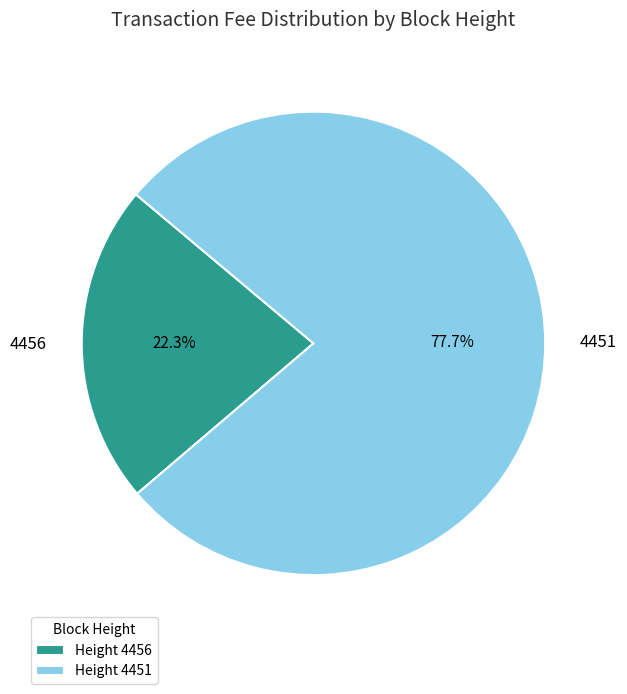

Which slice represents more than half of the pie?

Height 4451